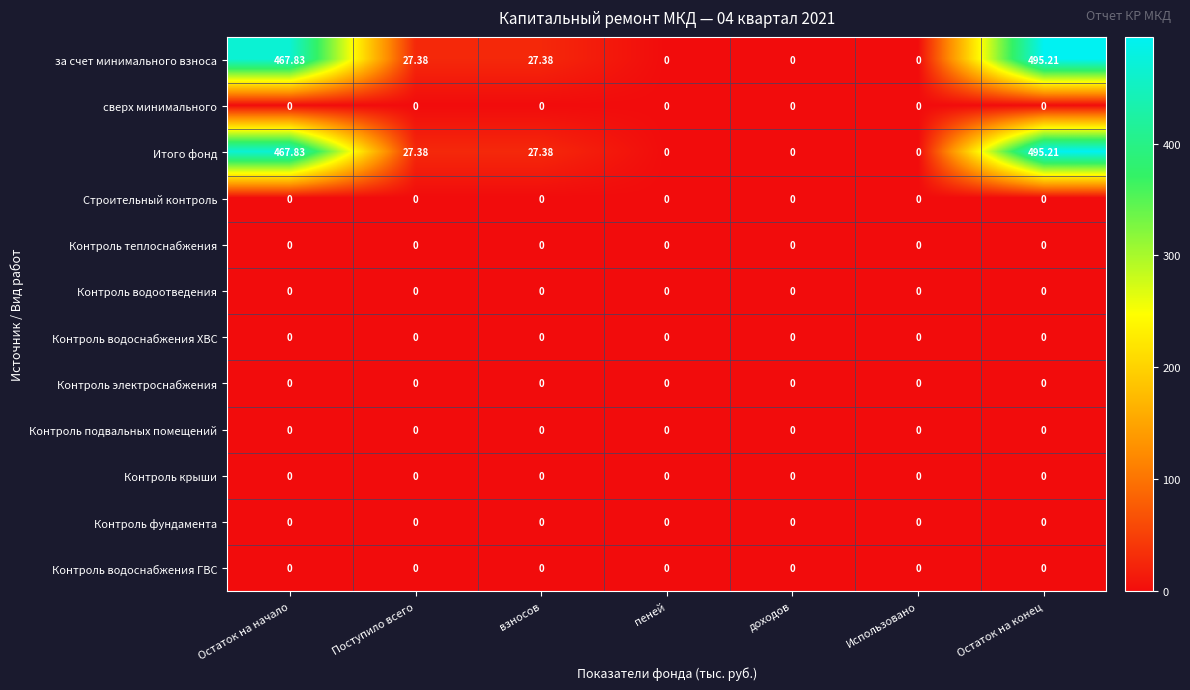

What is the greatest value displayed?

495.2